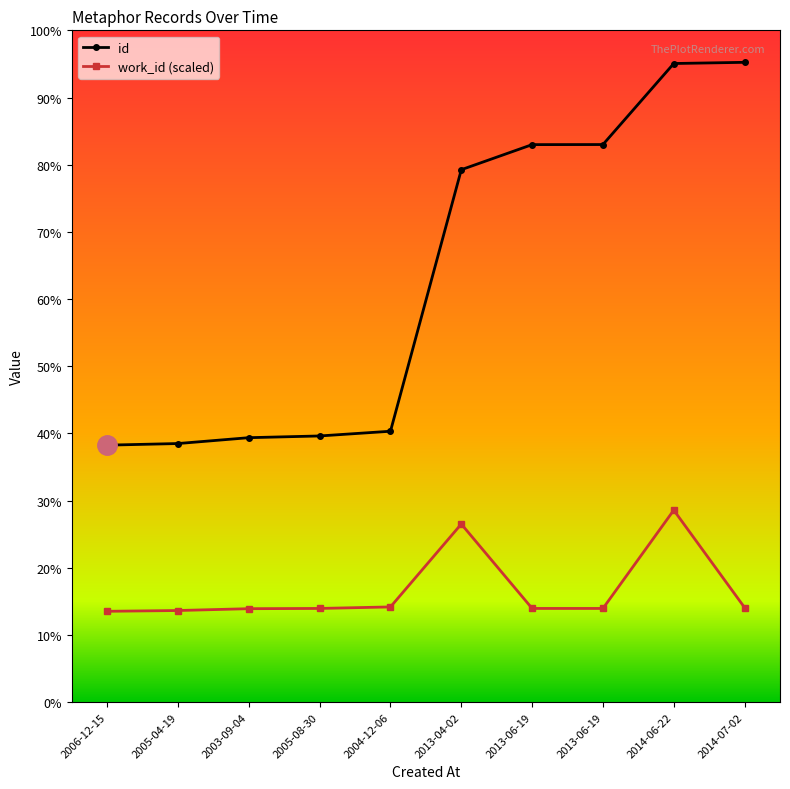

Is this an area chart (filled region under the line)?

No